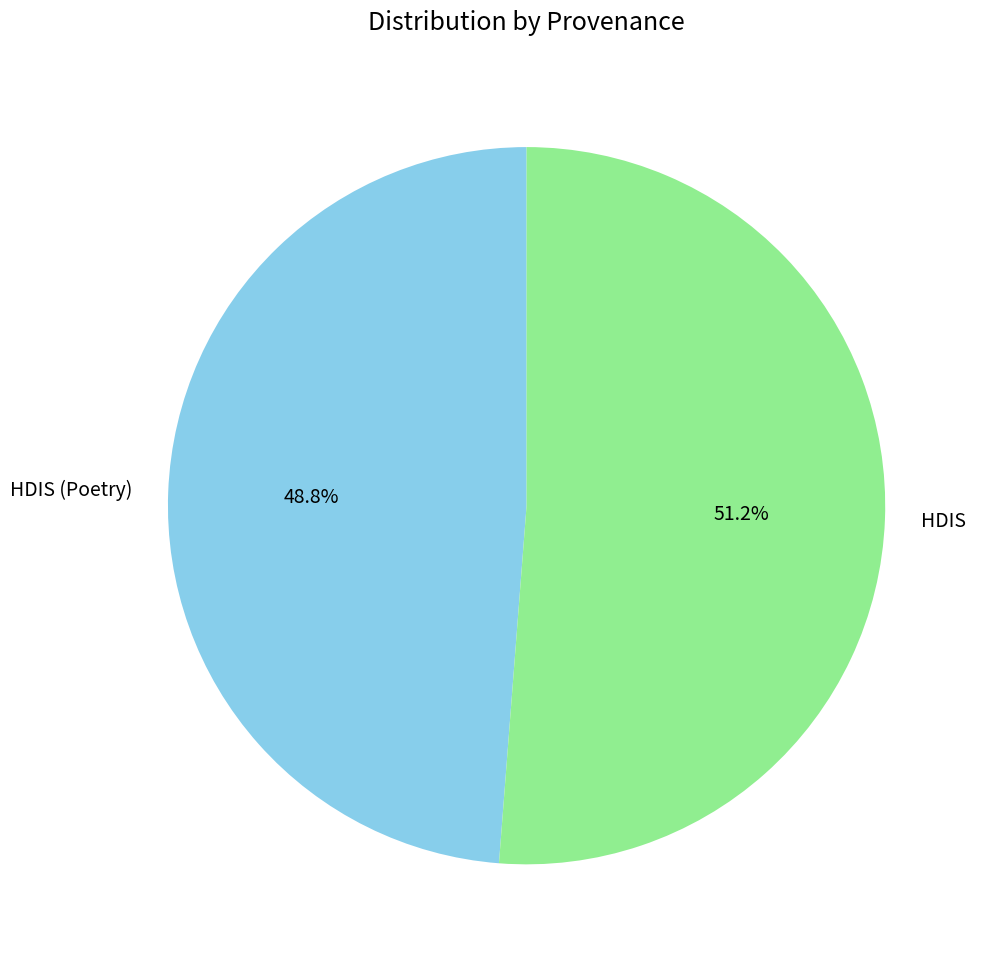

Which slice is the largest?

HDIS